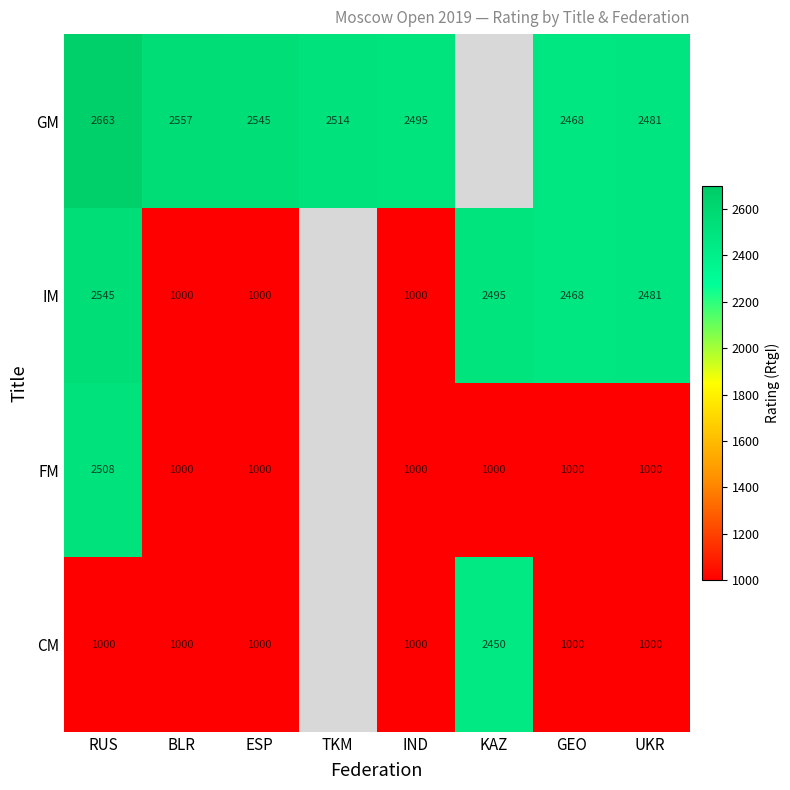

How many data points does each series have?

8